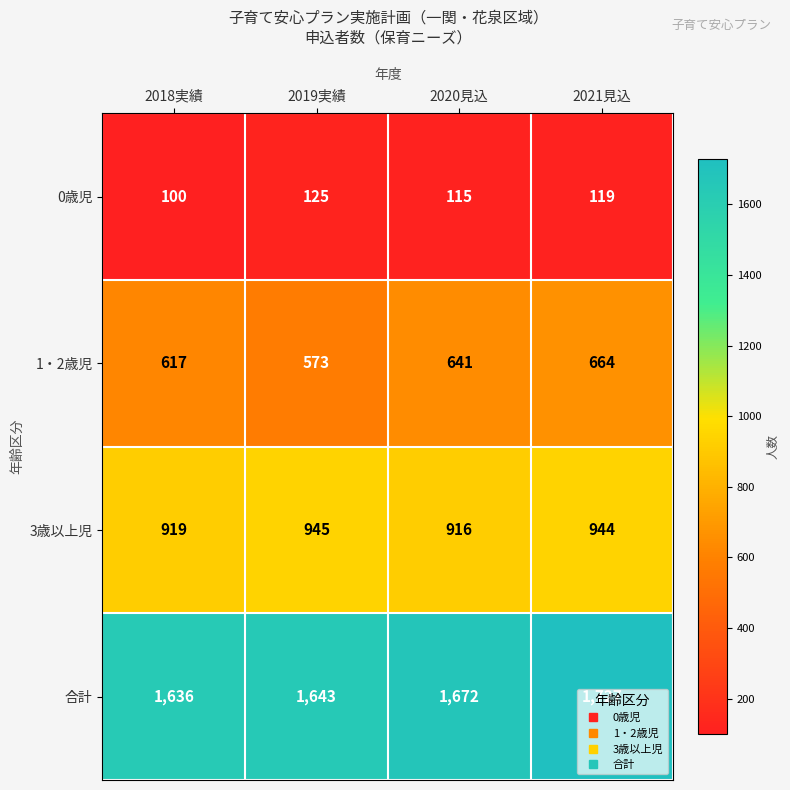

What is the difference between the maximum and minimum values in the 3歳以上児 series?

29